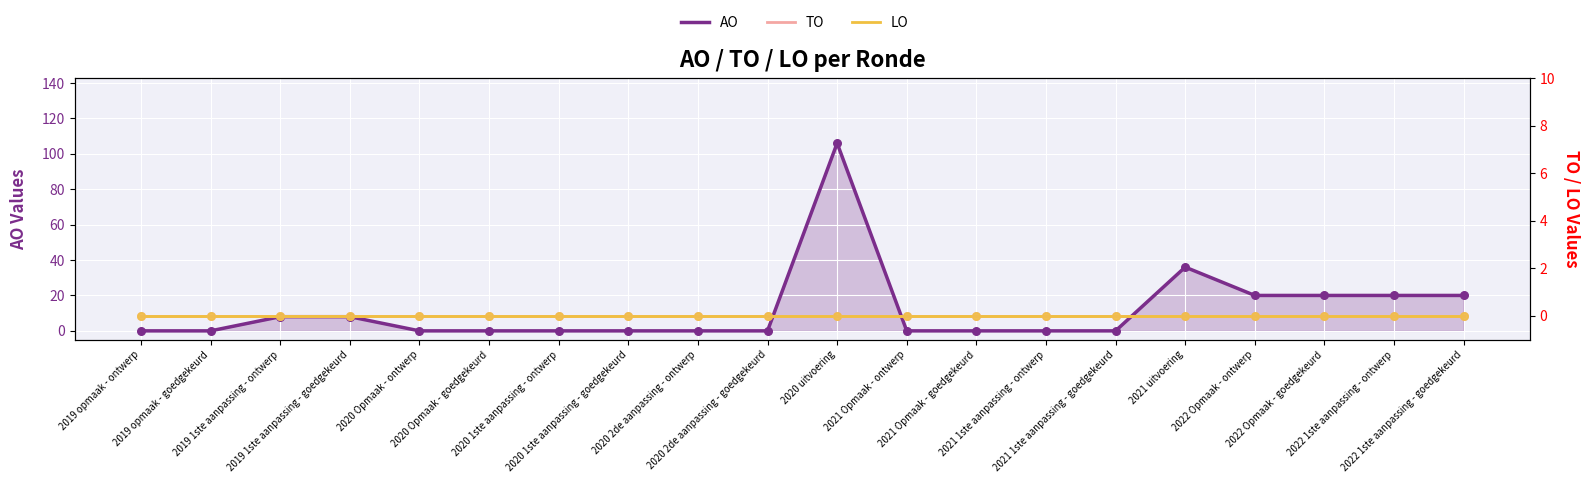

At which category is the sum across all series the highest?

2020 uitvoering